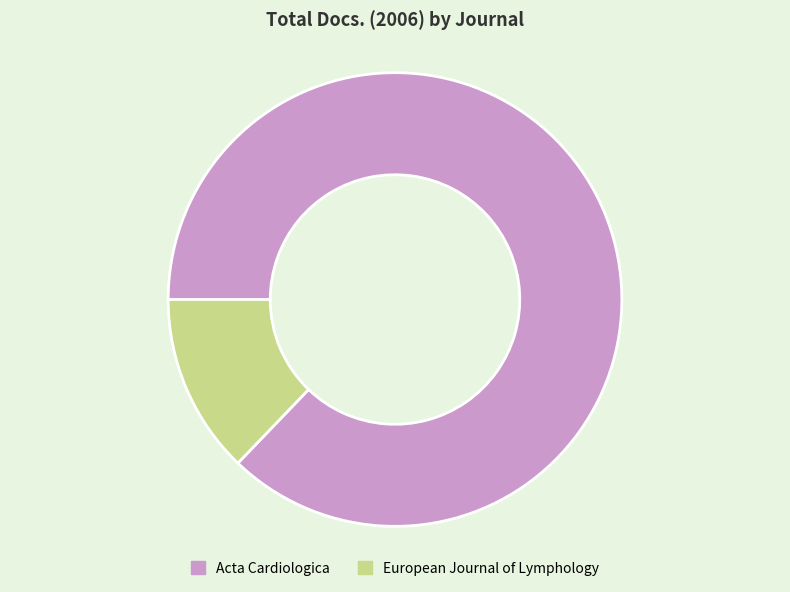

Rank the categories by value from lowest to highest.

European Journal of Lymphology, Acta Cardiologica